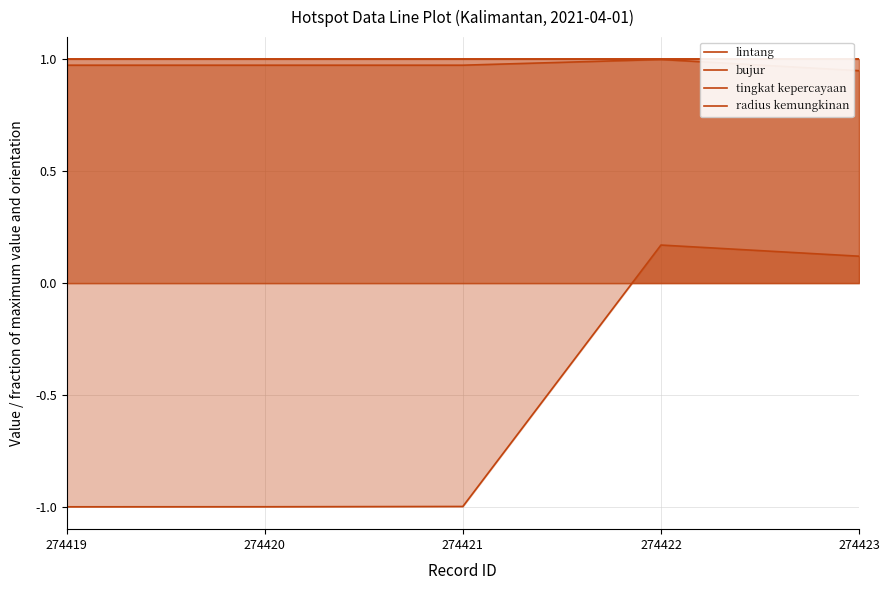

Reading left to right, transcribe all the data shown in this chart.

lintang: 274419=-1.0	274420=-1.0	274421=-1.0	274422=0.2	274423=0.1
bujur: 274419=1.0	274420=1.0	274421=1.0	274422=1.0	274423=0.9
tingkat kepercayaan: 274419=1.0	274420=1.0	274421=1.0	274422=1.0	274423=1.0
radius kemungkinan: 274419=1.0	274420=1.0	274421=1.0	274422=1.0	274423=1.0